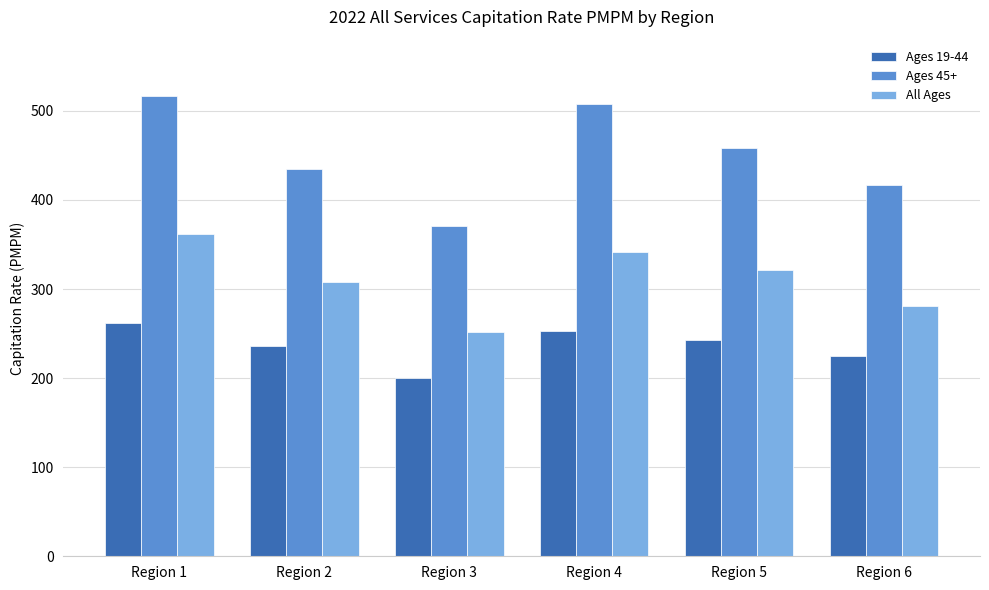

List the series in order of their overall mean, highest first.

Ages 45+, All Ages, Ages 19-44